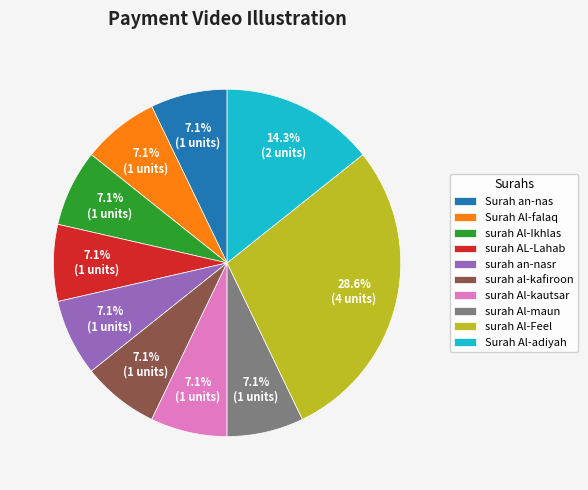

What is the ratio of the value at Surah Al-adiyah to the value at Surah Al-falaq?

2.0